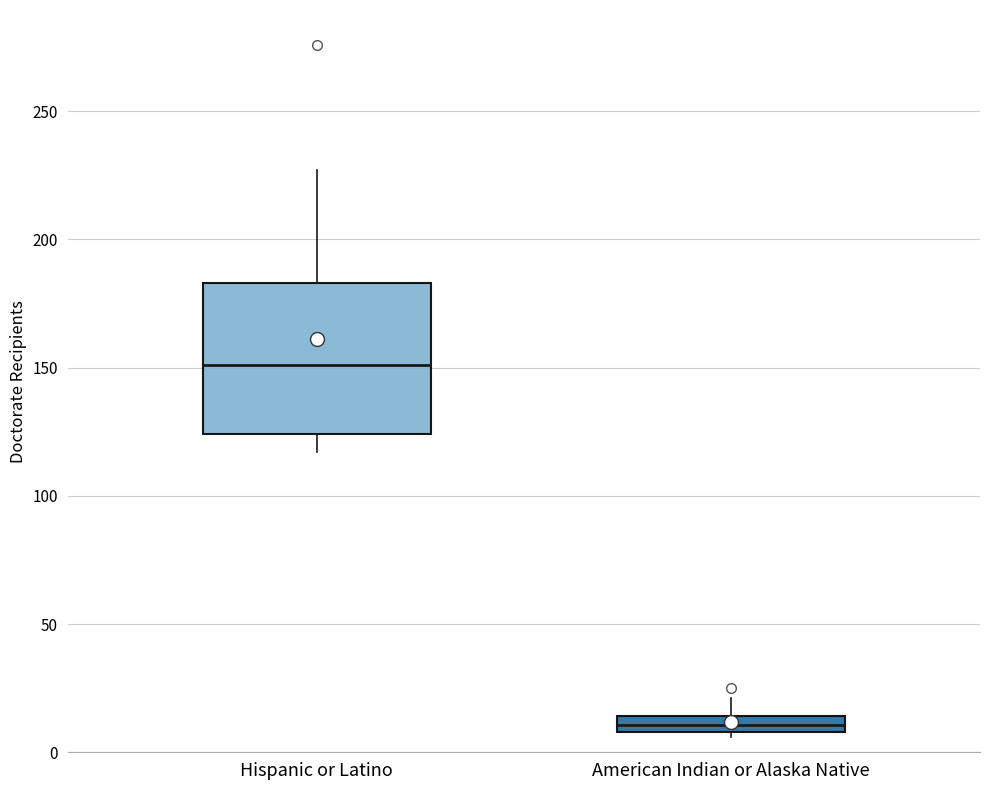

Which box is the tallest, from its lower edge to its upper edge?

Hispanic or Latino